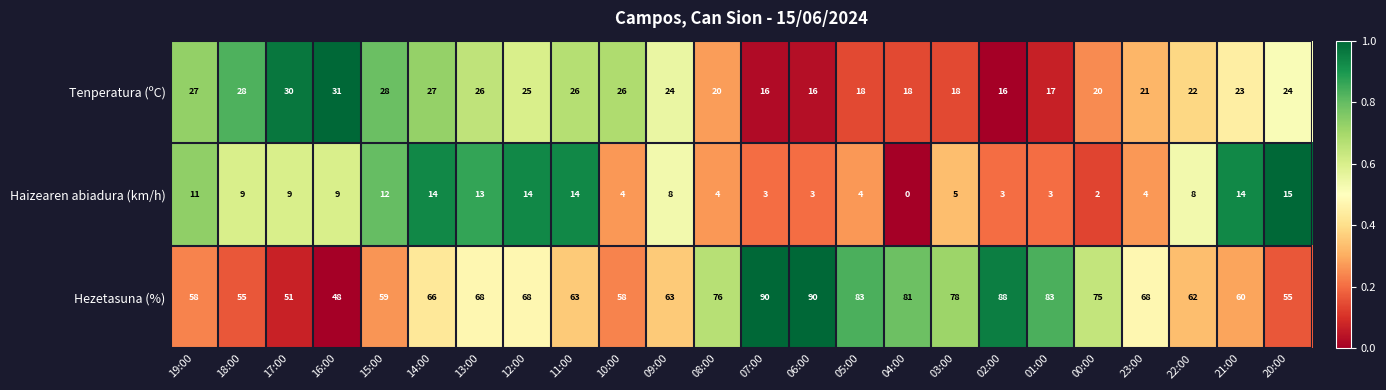

What is the sum of all Hezetasuna (%) values?

1646